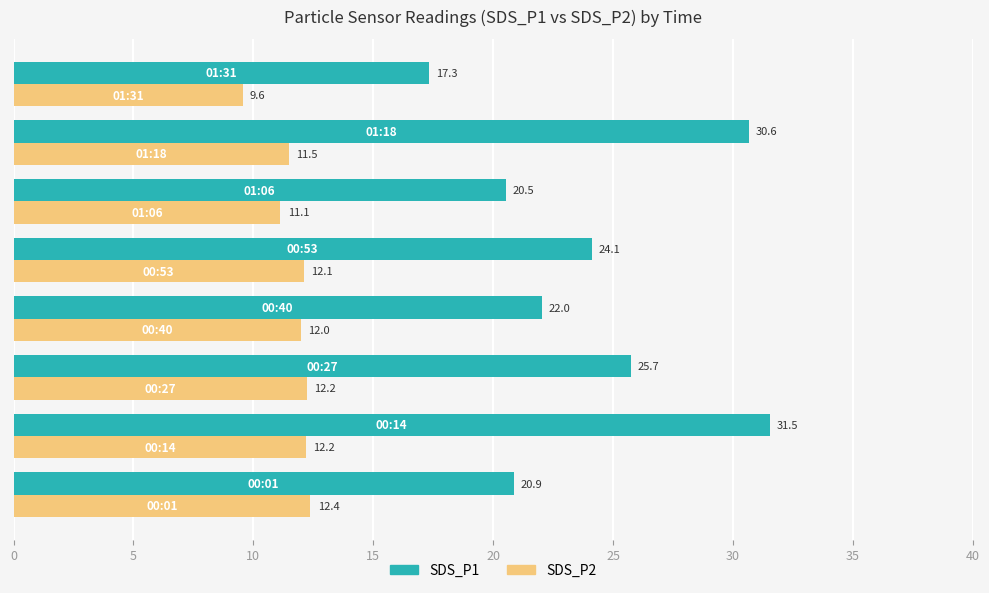

List the series in order of their peak value, highest first.

SDS_P1, SDS_P2